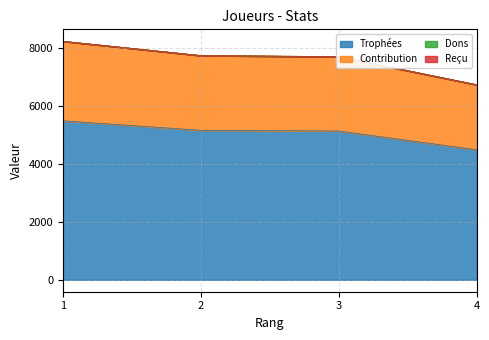

The value of Contribution at 1 is 2279. True or false?

False